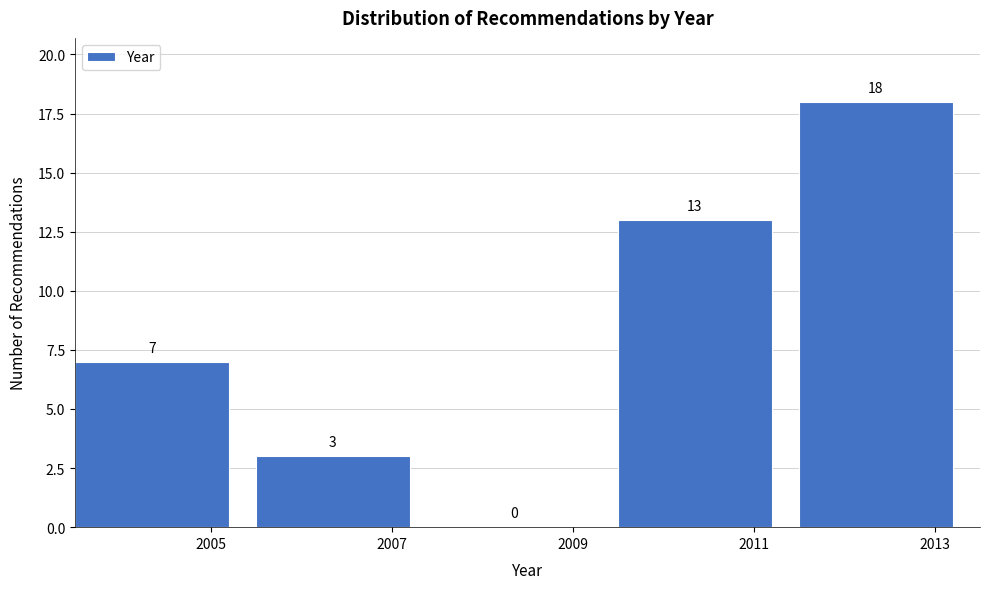

Reading left to right, extract all data points from this chart.

2005=7	2007=3	2009=0	2011=13	2013=18